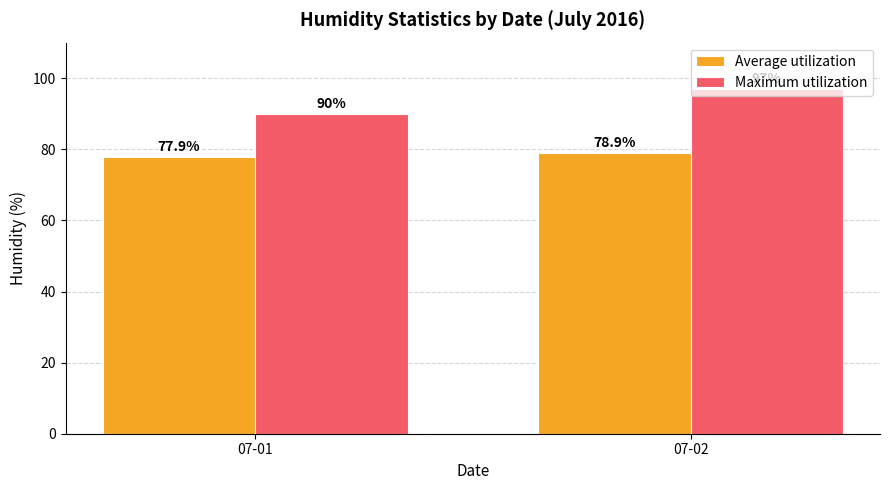

At how many categories does at least one series exceed 82?

2